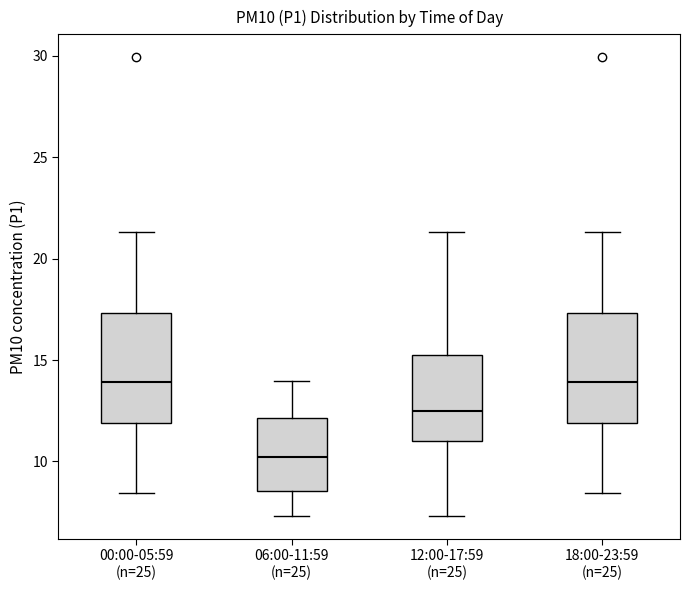

Reading left to right, transcribe this box plot: for each box, give where its median line is, the range the box spans, and where its two whiskers end, as read against the y-axis. The values are not printed on the chart, so give them approximately, as read against the axis.

00:00-05:59 (n=25): median 14.0, box 12.0 to 17.5, whiskers 8.5 to 21.5
06:00-11:59 (n=25): median 10.0, box 8.5 to 12.0, whiskers 7.5 to 14.0
12:00-17:59 (n=25): median 12.5, box 11.0 to 15.5, whiskers 7.5 to 21.5
18:00-23:59 (n=25): median 14.0, box 12.0 to 17.5, whiskers 8.5 to 21.5